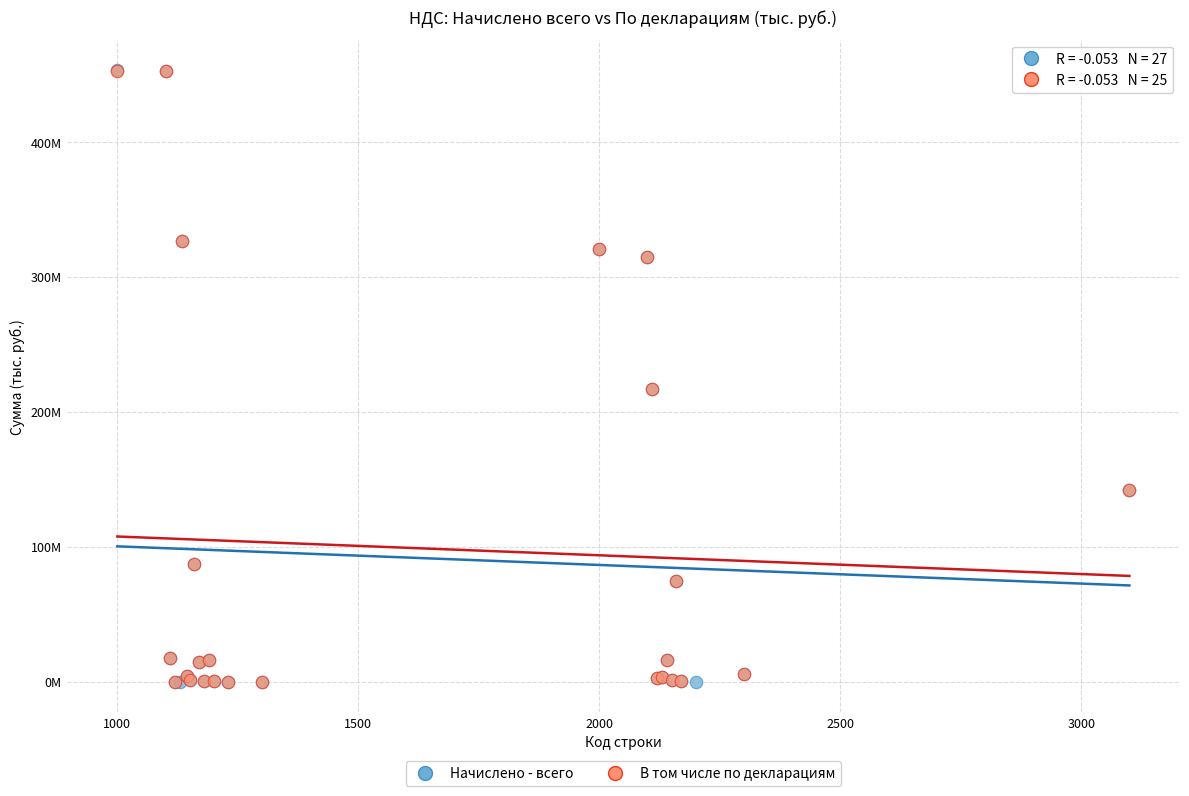

Which series has the widest spread of Y values?

Начислено - всего